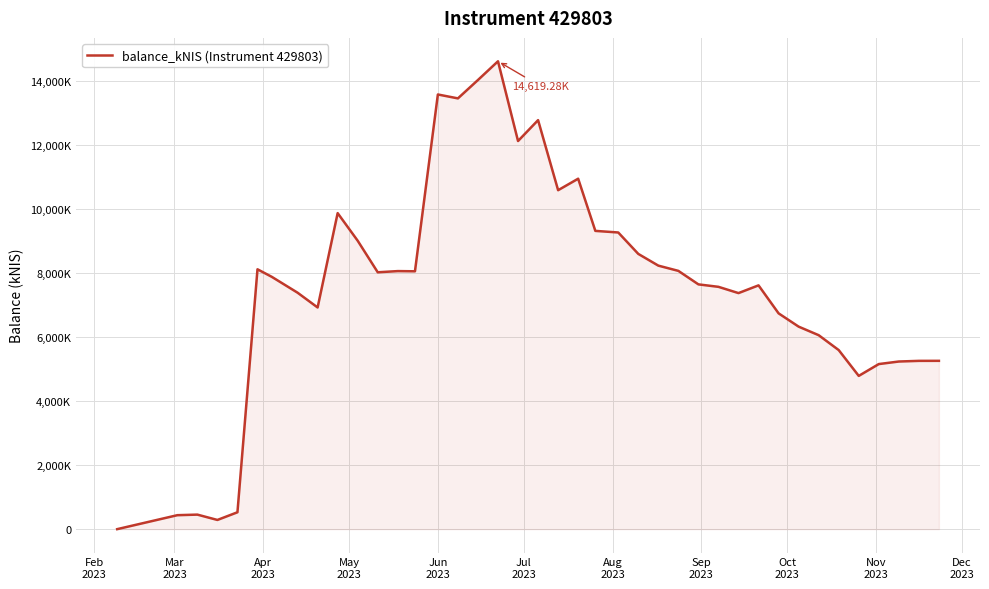

Which category has the lowest value across all series?

Feb
2023